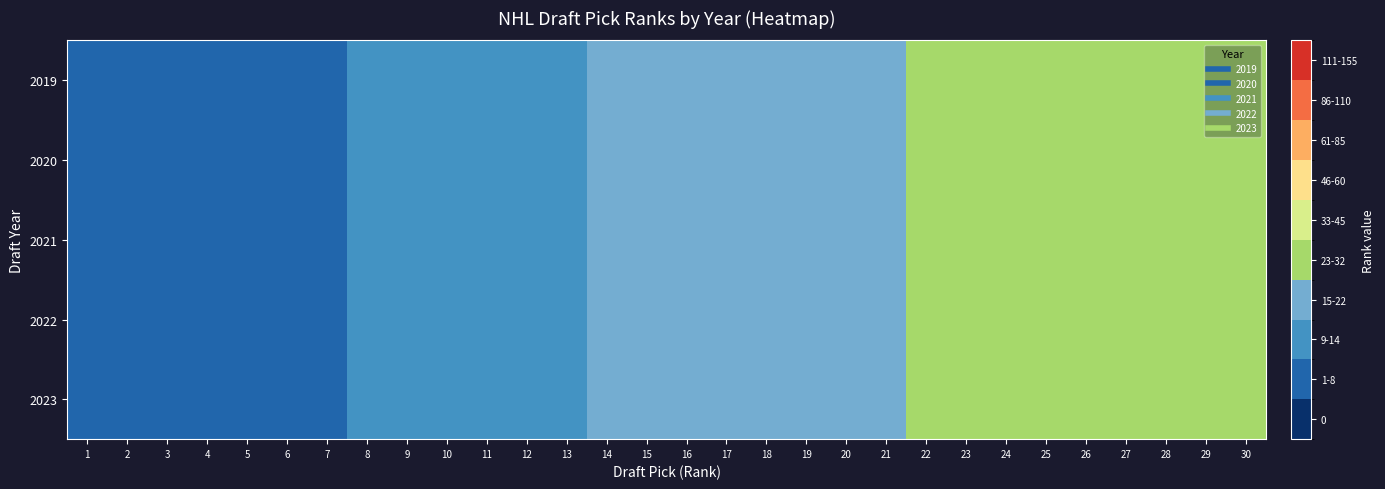

Reading right to left, list all the values displayed in this chart.

2019: 30=30	29=29	28=28	27=27	26=26	25=25	24=24	23=23	22=22	21=21	20=20	19=19	18=18	17=17	16=16	15=15	14=14	13=13	12=12	11=11	10=10	9=9	8=8	7=7	6=6	5=5	4=4	3=3	2=2	1=1
2020: 30=30	29=29	28=28	27=27	26=26	25=25	24=24	23=23	22=22	21=21	20=20	19=19	18=18	17=17	16=16	15=15	14=14	13=13	12=12	11=11	10=10	9=9	8=8	7=7	6=6	5=5	4=4	3=3	2=2	1=1
2021: 30=30	29=29	28=28	27=27	26=26	25=25	24=24	23=23	22=22	21=21	20=20	19=19	18=18	17=17	16=16	15=15	14=14	13=13	12=12	11=11	10=10	9=9	8=8	7=7	6=6	5=5	4=4	3=3	2=2	1=1
2022: 30=30	29=29	28=28	27=27	26=26	25=25	24=24	23=23	22=22	21=21	20=20	19=19	18=18	17=17	16=16	15=15	14=14	13=13	12=12	11=11	10=10	9=9	8=8	7=7	6=6	5=5	4=4	3=3	2=2	1=1
2023: 30=30	29=29	28=28	27=27	26=26	25=25	24=24	23=23	22=22	21=21	20=20	19=19	18=18	17=17	16=16	15=15	14=14	13=13	12=12	11=11	10=10	9=9	8=8	7=7	6=6	5=5	4=4	3=3	2=2	1=1